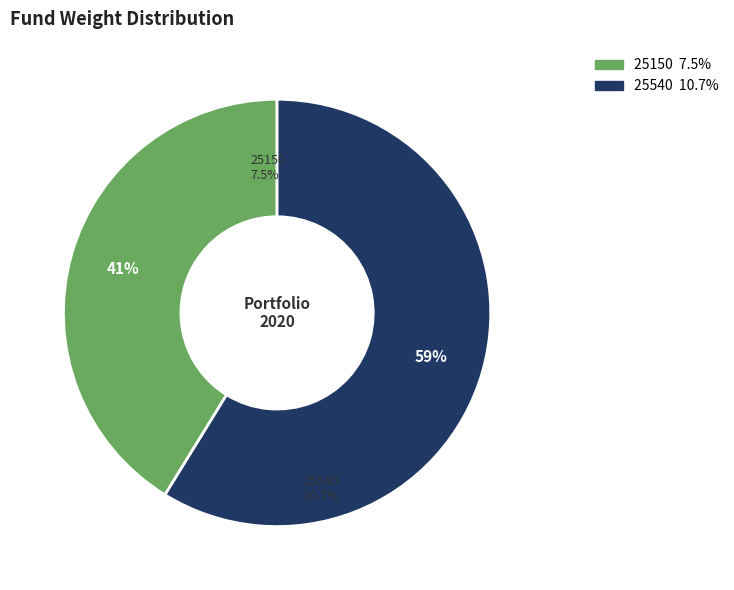

To the nearest percent, what is the difference between the largest and smallest slice percentages?

18%